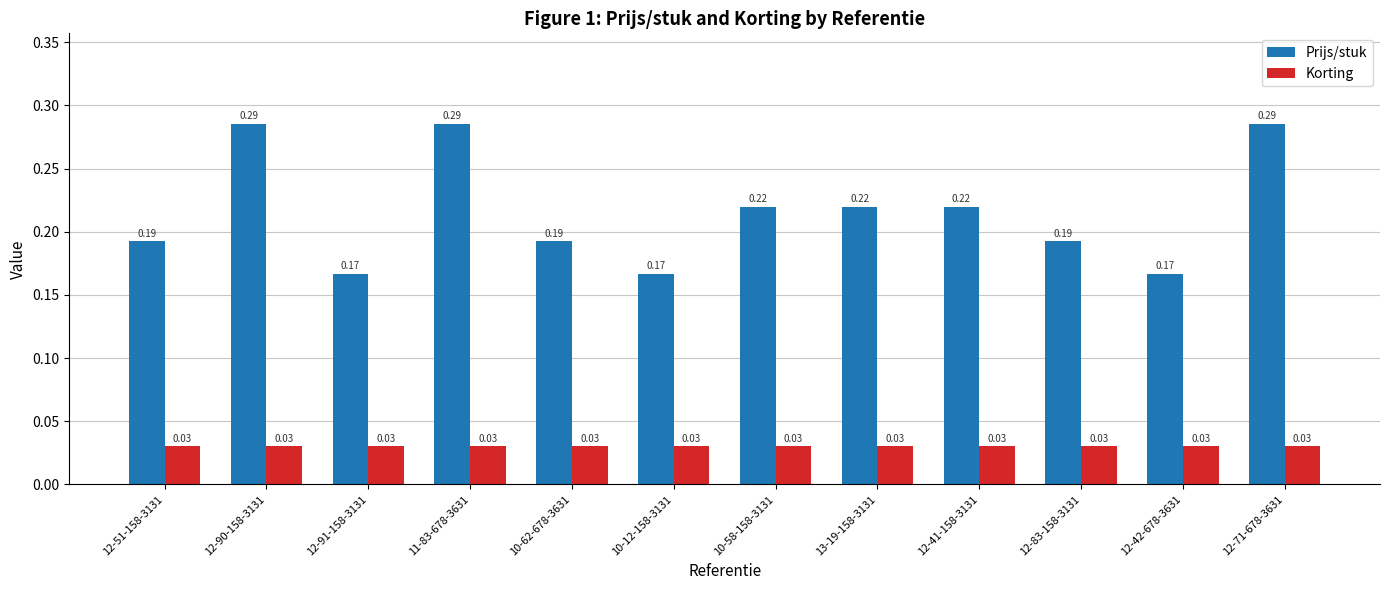

Between 12-51-158-3131 and 12-42-678-3631, which series saw the biggest shift?

Prijs/stuk